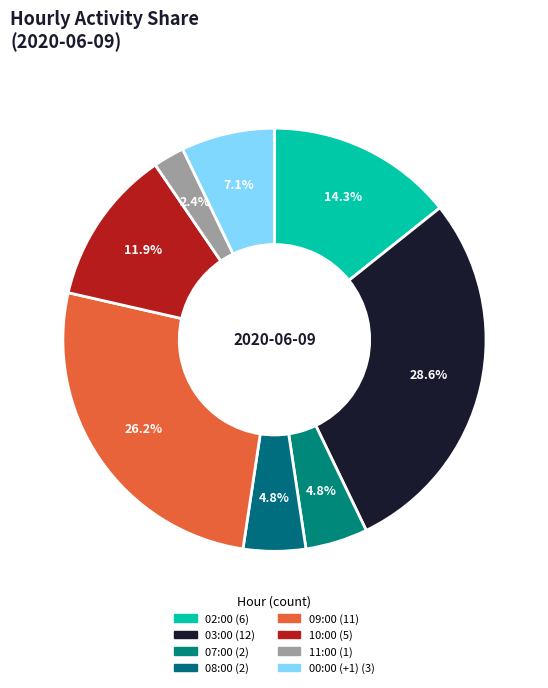

Does 08:00 represent more than half of the total?

No